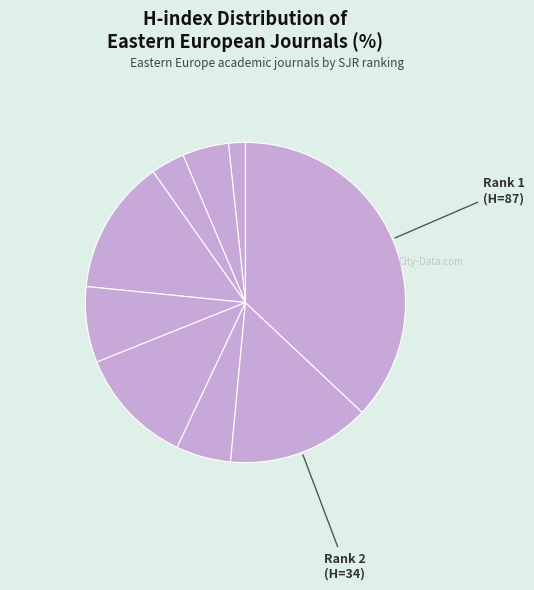

How many slices are in this pie chart?

9